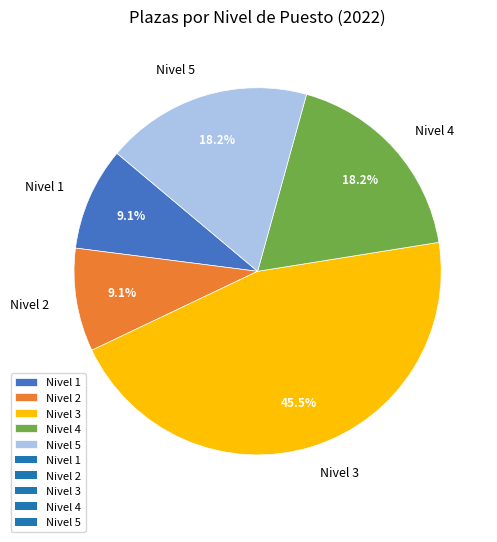

Does any single category account for the majority?

No